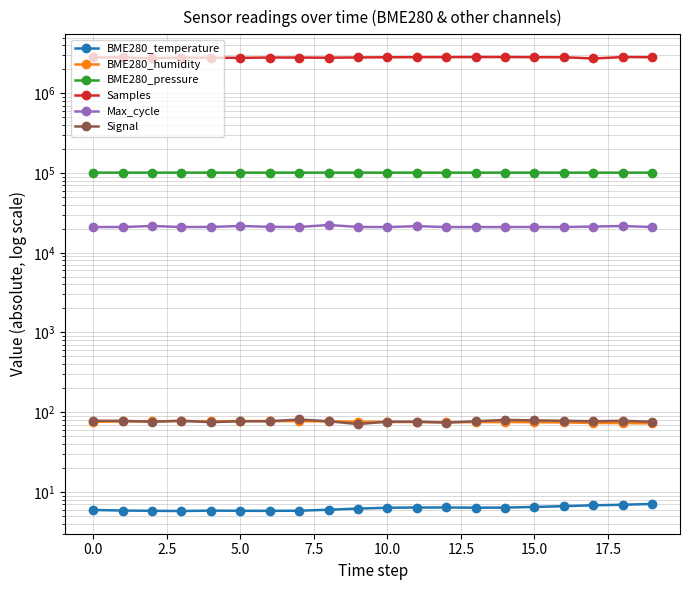

Is it true that Max_cycle equals 20983.0 at 10?

True